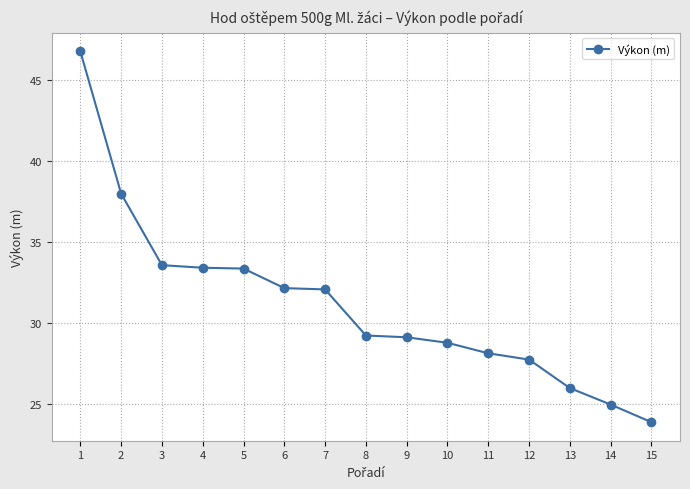

Which has a higher value, 7 or 15?

7